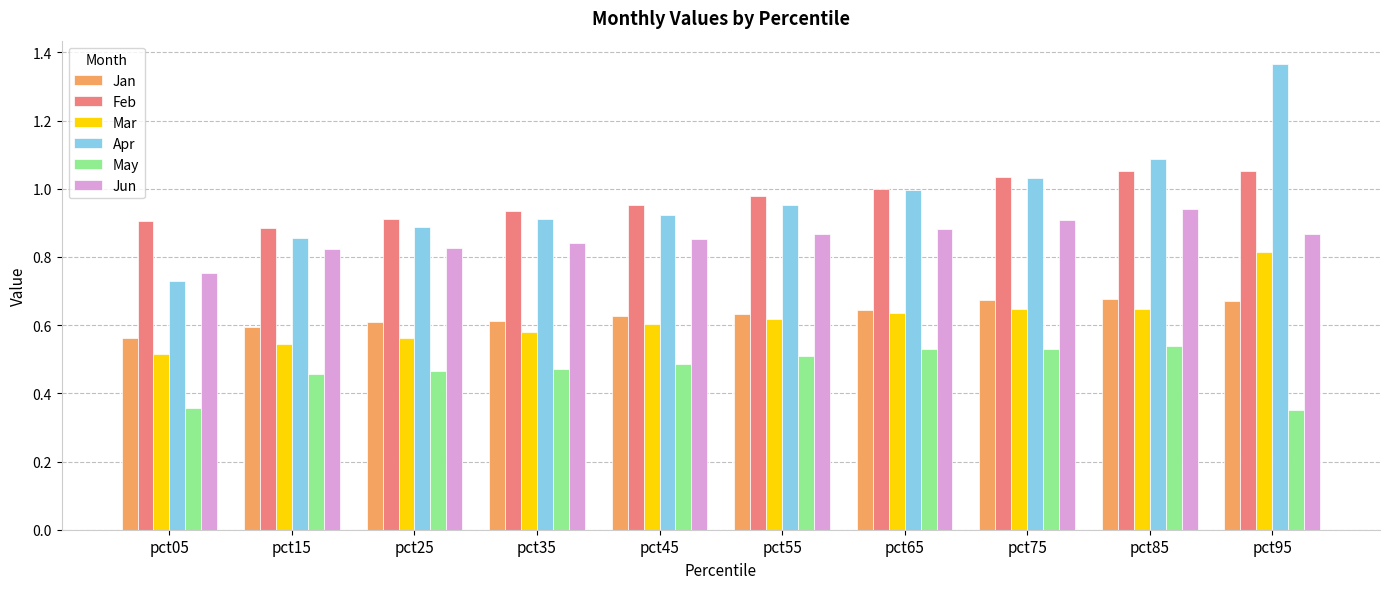

Is it true that Jun equals 0.9 at pct55?

True